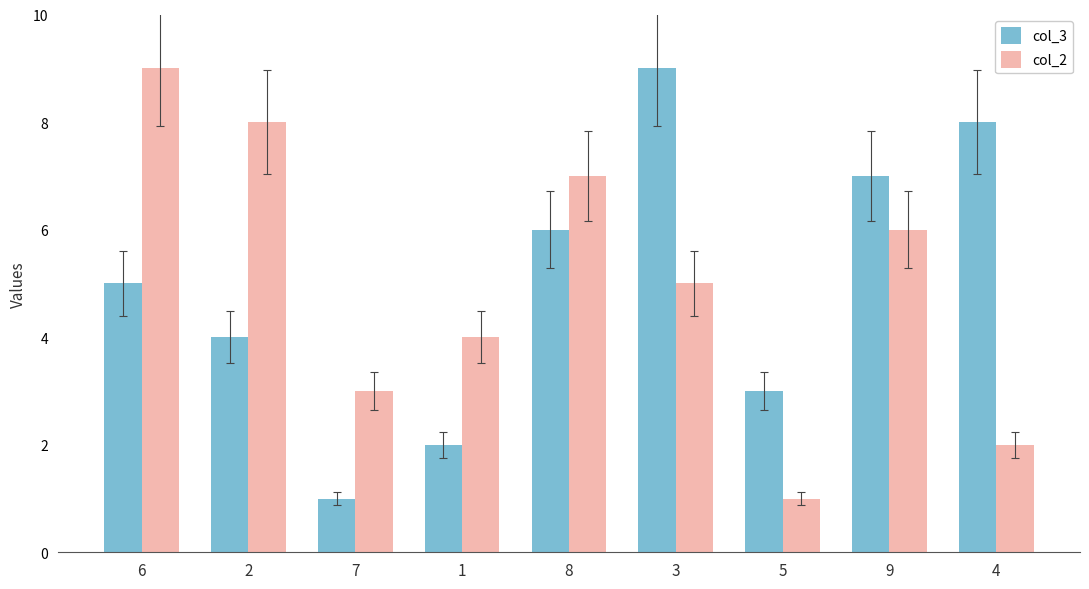

List the labels in order of col_3 value, smallest first.

7, 1, 5, 2, 6, 8, 9, 4, 3